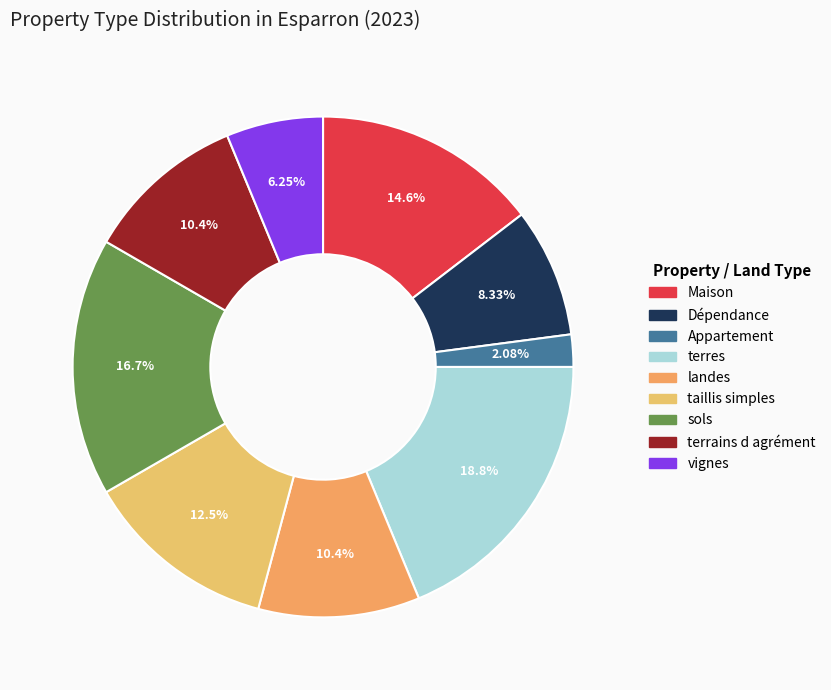

To the nearest percent, what is the difference between the largest and smallest slice percentages?

17%